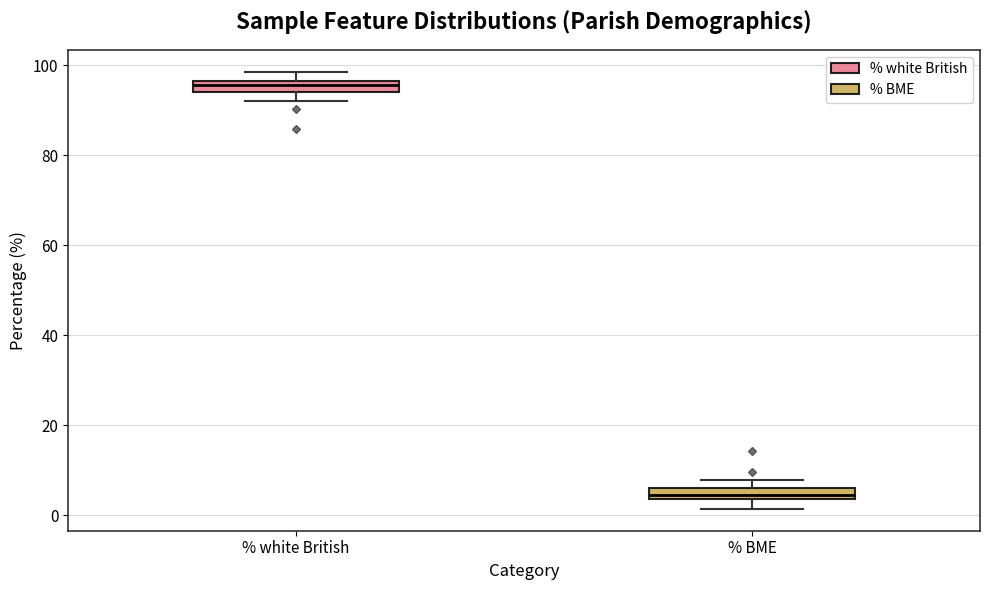

Which box has the highest median line?

% white British